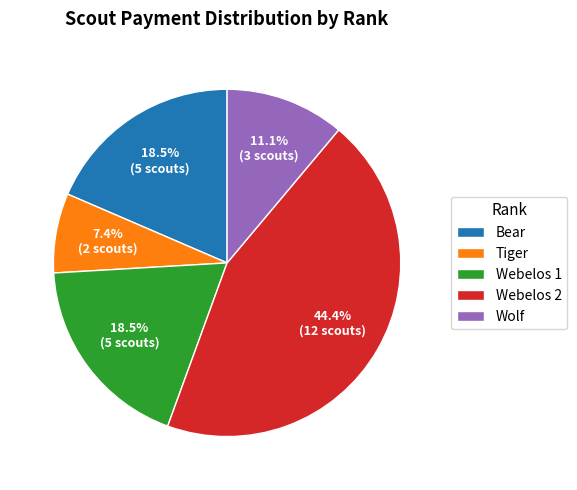

Is Webelos 2 the majority of the pie?

No